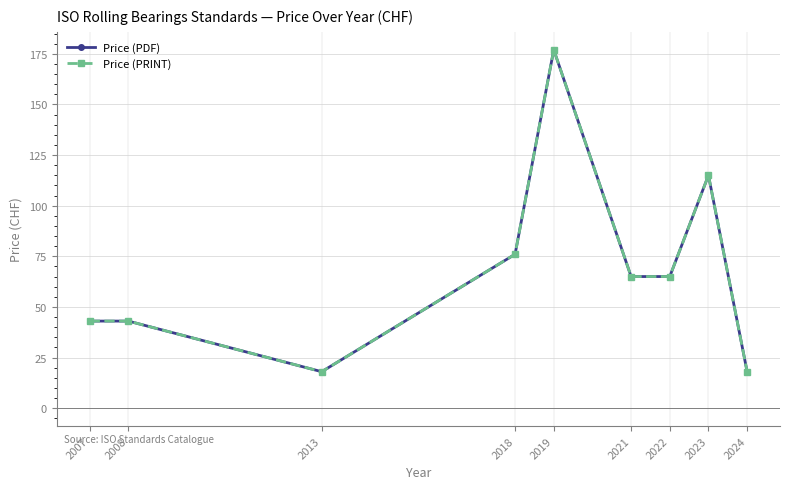

Is this an area chart (filled region under the line)?

No